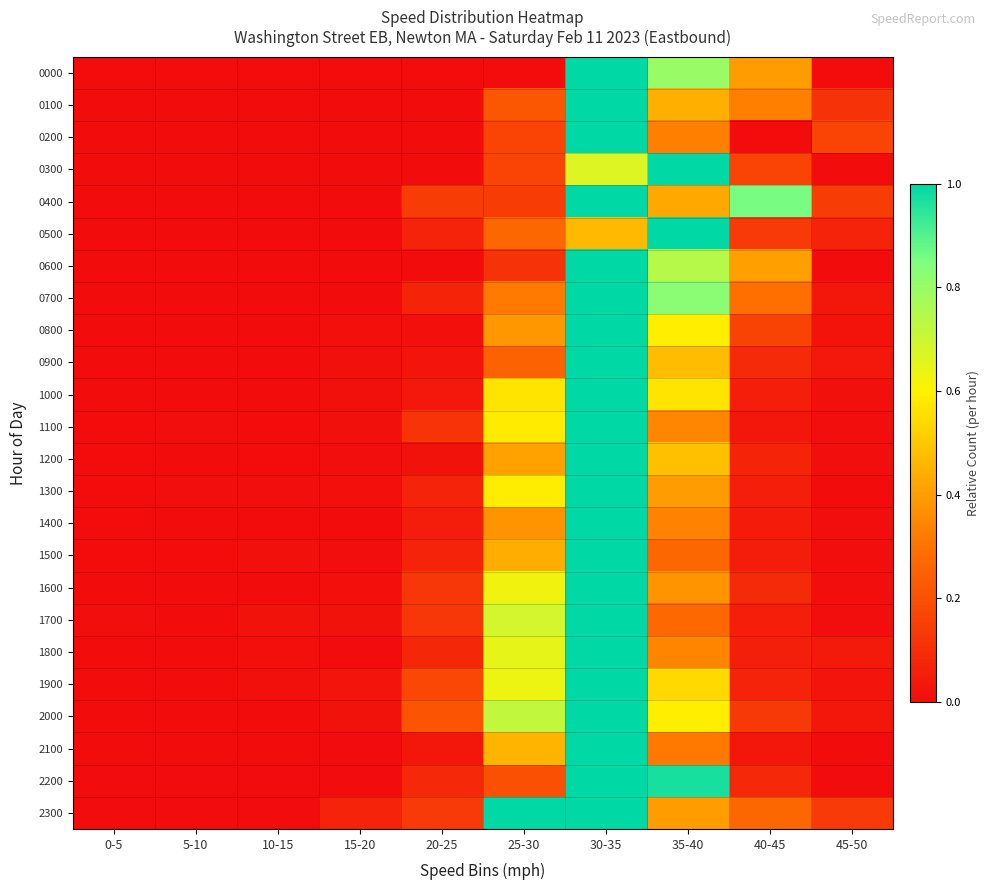

Which series has the largest range (max minus min)?

0000